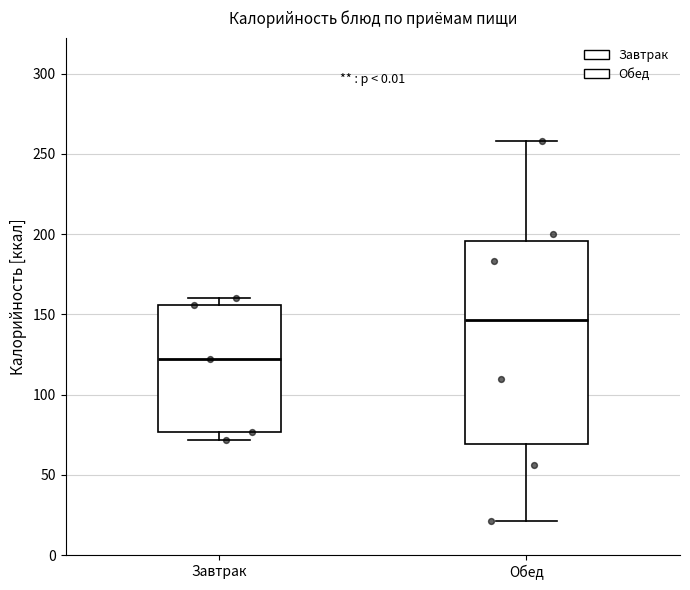

Which box's median line is the highest?

Обед